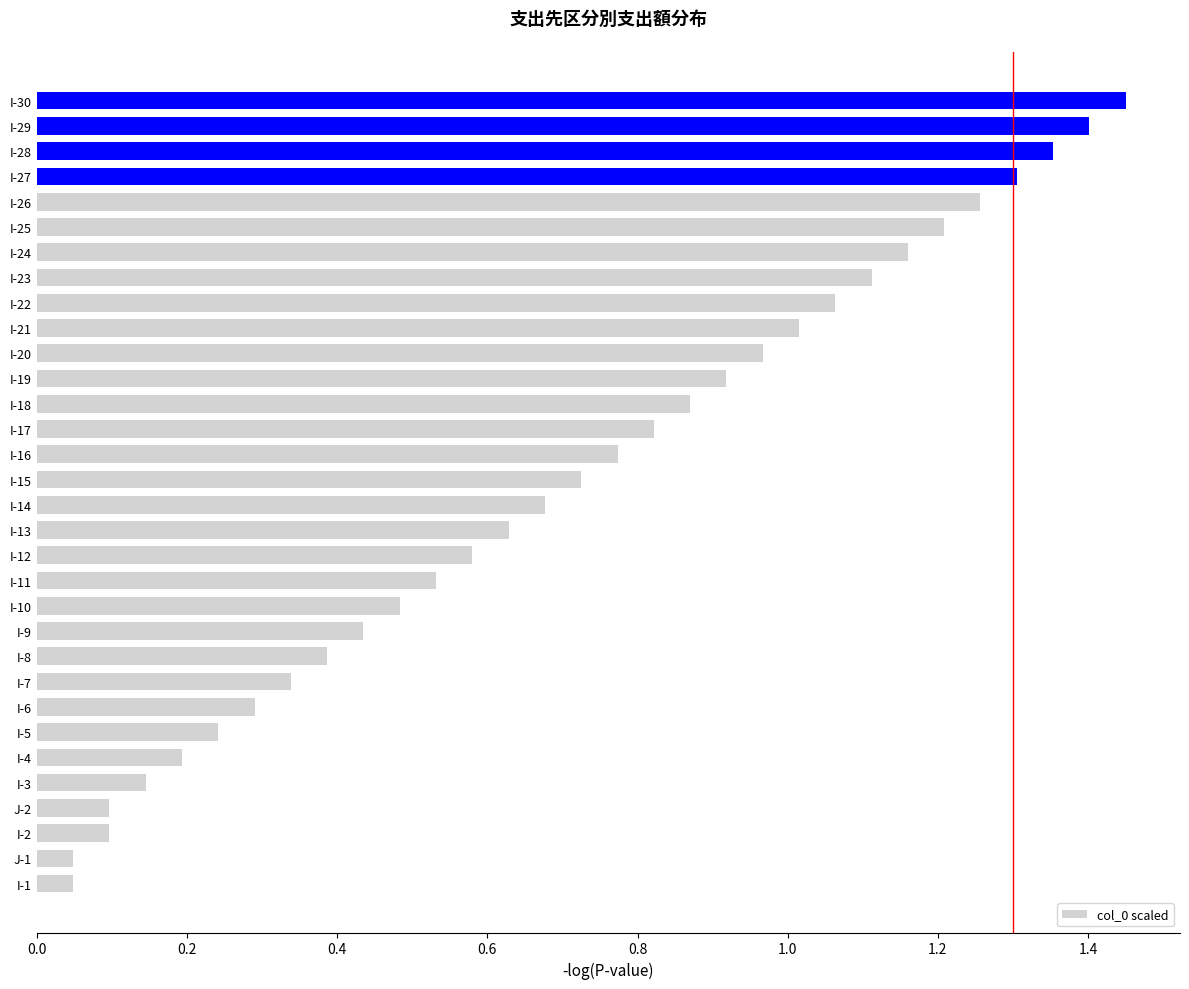

What is the change in value from I-14 to I-18?

+0.2